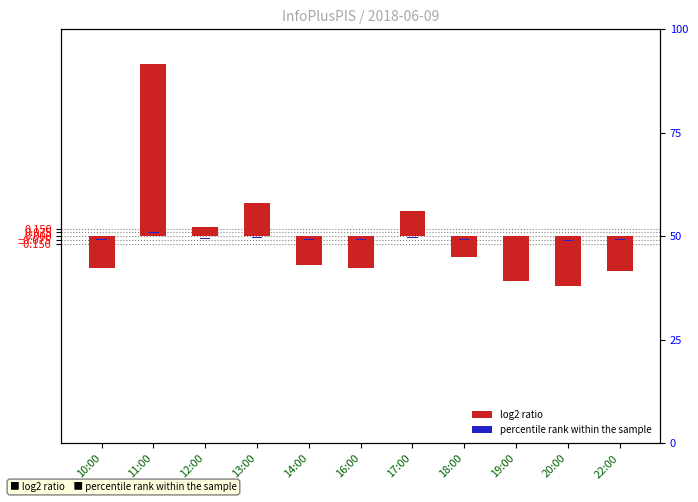

What is the label of the 3rd bar from the left?

12:00